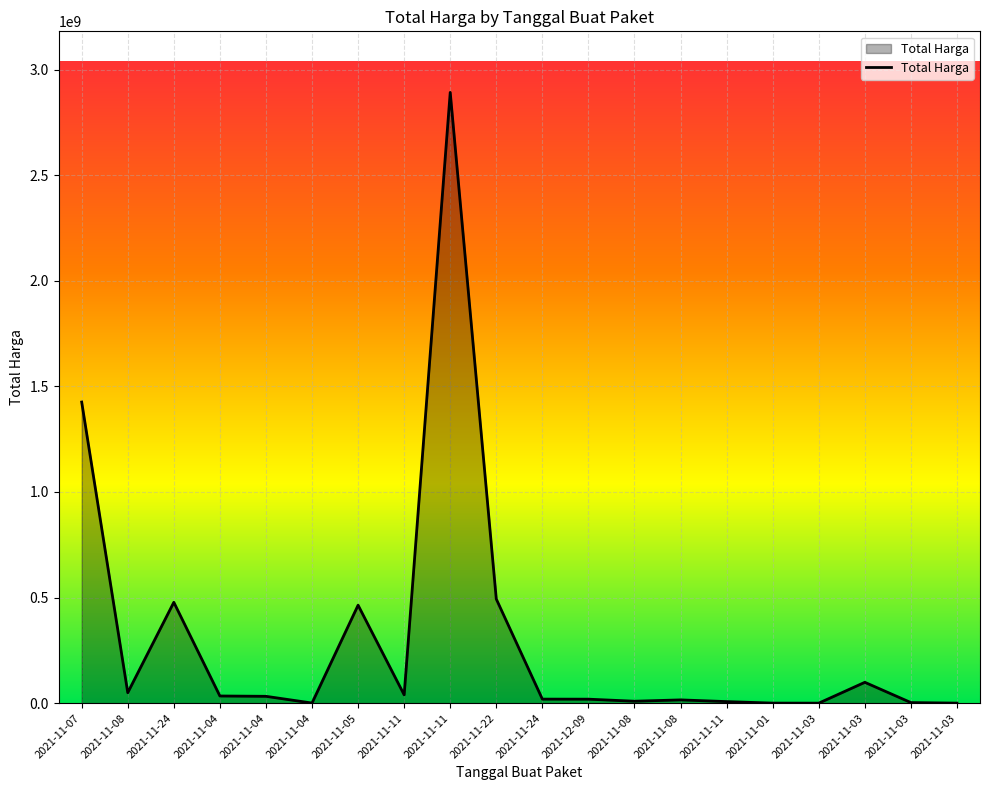

List the labels in order of value, largest first.

2021-11-11, 2021-11-07, 2021-11-22, 2021-11-24, 2021-11-05, 2021-11-03, 2021-11-08, 2021-11-11, 2021-11-04, 2021-11-04, 2021-11-24, 2021-12-09, 2021-11-08, 2021-11-08, 2021-11-11, 2021-11-03, 2021-11-04, 2021-11-01, 2021-11-03, 2021-11-03